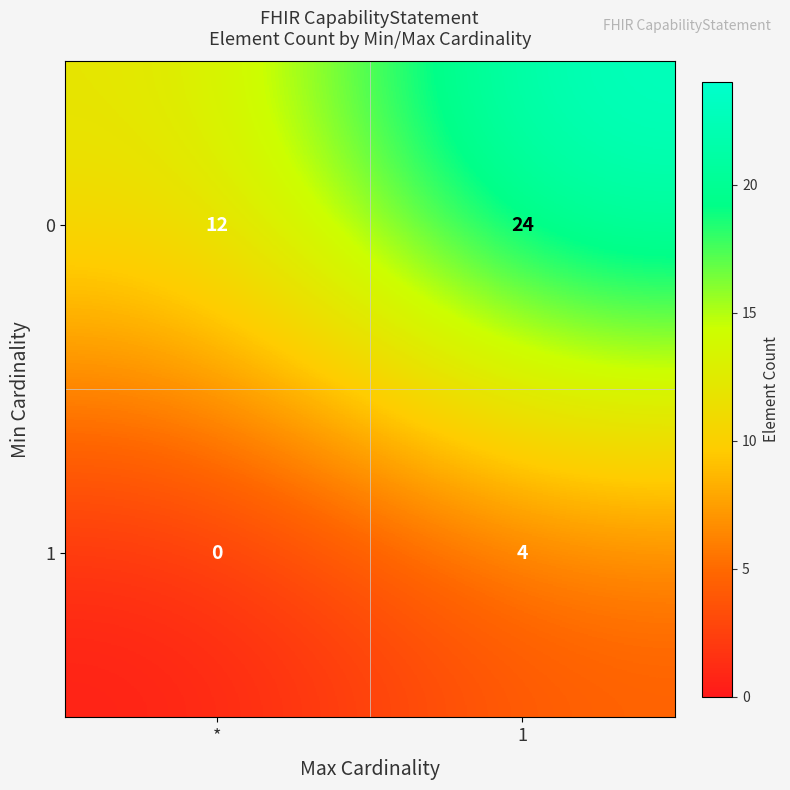

At *, list the series in order from largest to smallest.

row_0, row_1